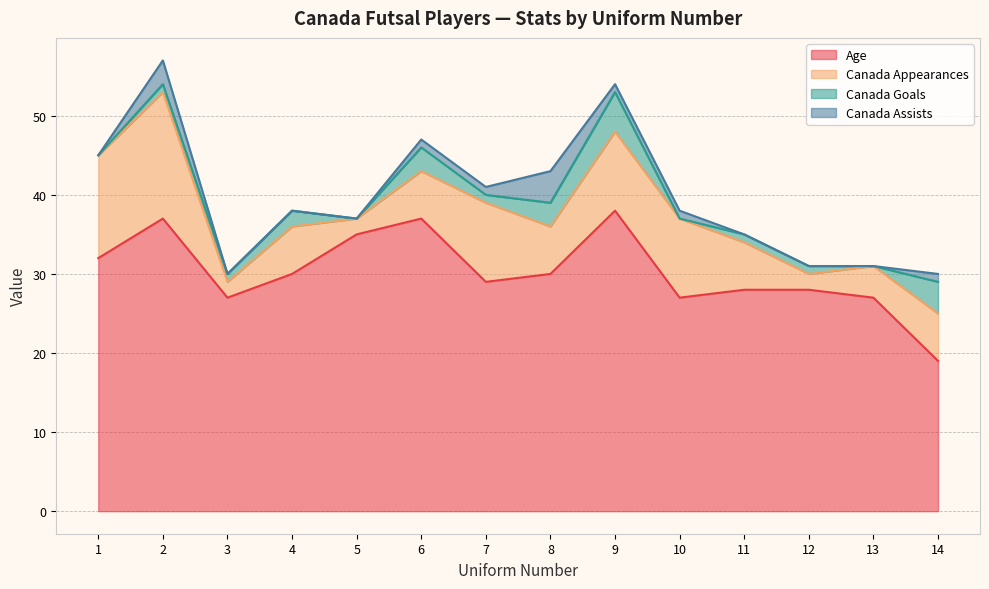

What is the spread (max minus min) of values at 3?

27